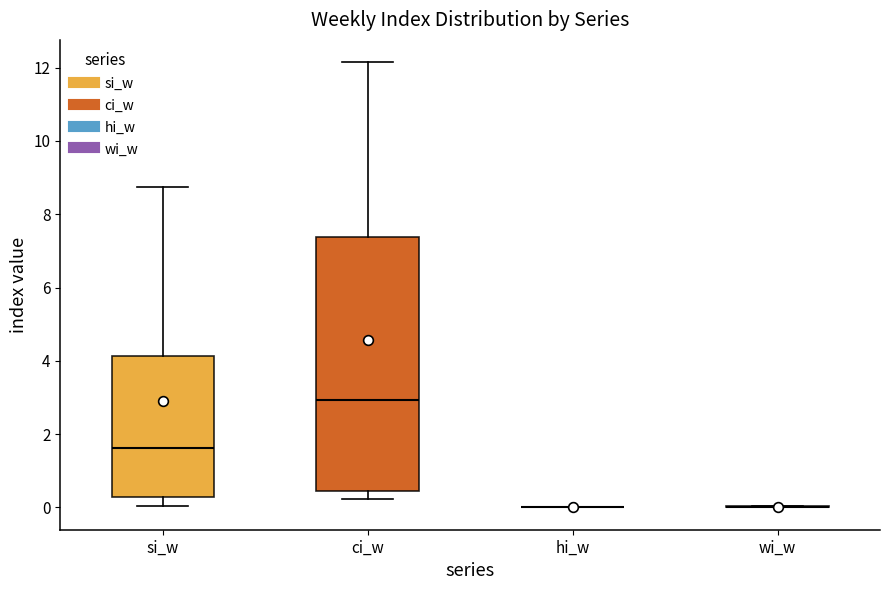

Reading left to right, transcribe this box plot: for each box, give where its median line is, the range the box spans, and where its two whiskers end, as read against the y-axis. The values are not printed on the chart, so give them approximately, as read against the axis.

si_w: median 1.6, box 0.2 to 4.2, whiskers 0.0 to 8.8
ci_w: median 3.0, box 0.4 to 7.4, whiskers 0.2 to 12.2
hi_w: box collapsed to a line at 0.0, whiskers 0.0 to 0.0
wi_w: box collapsed to a line at 0.0, whiskers 0.0 to 0.0